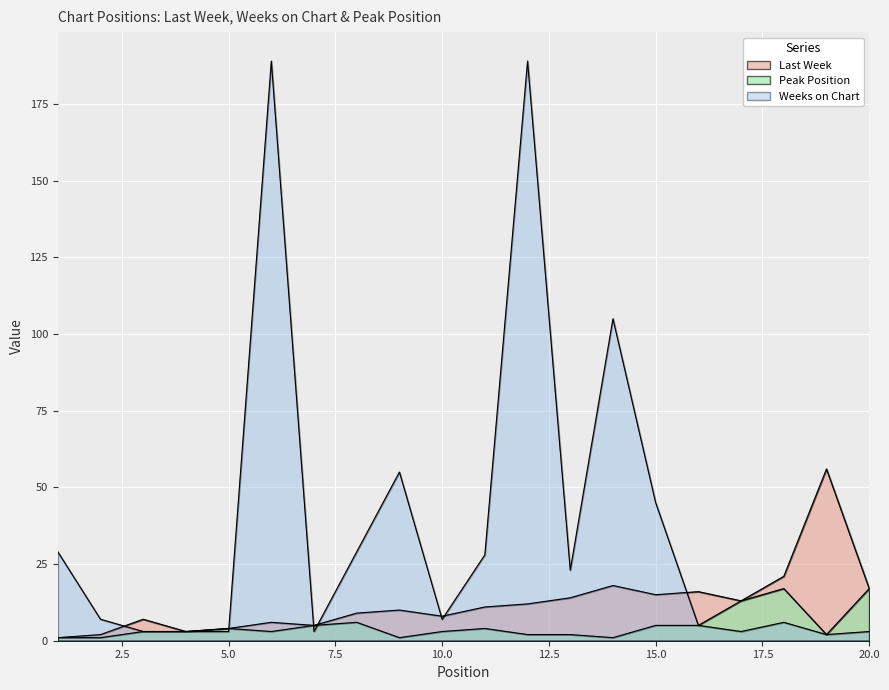

Between 8 and 17, which is larger?

17